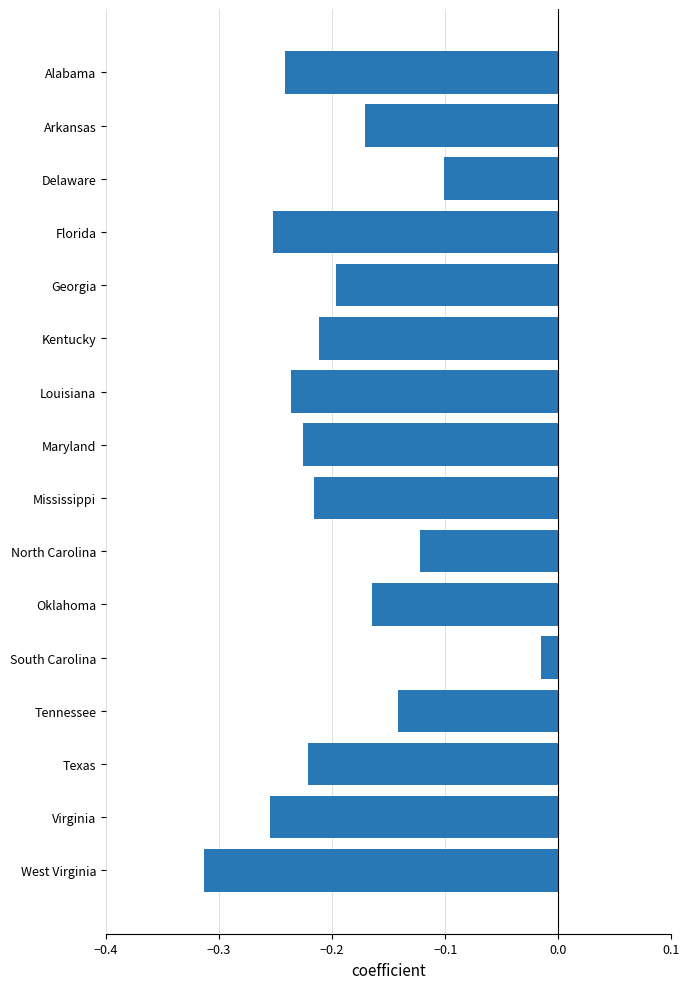

Does the chart contain stacked bars?

No